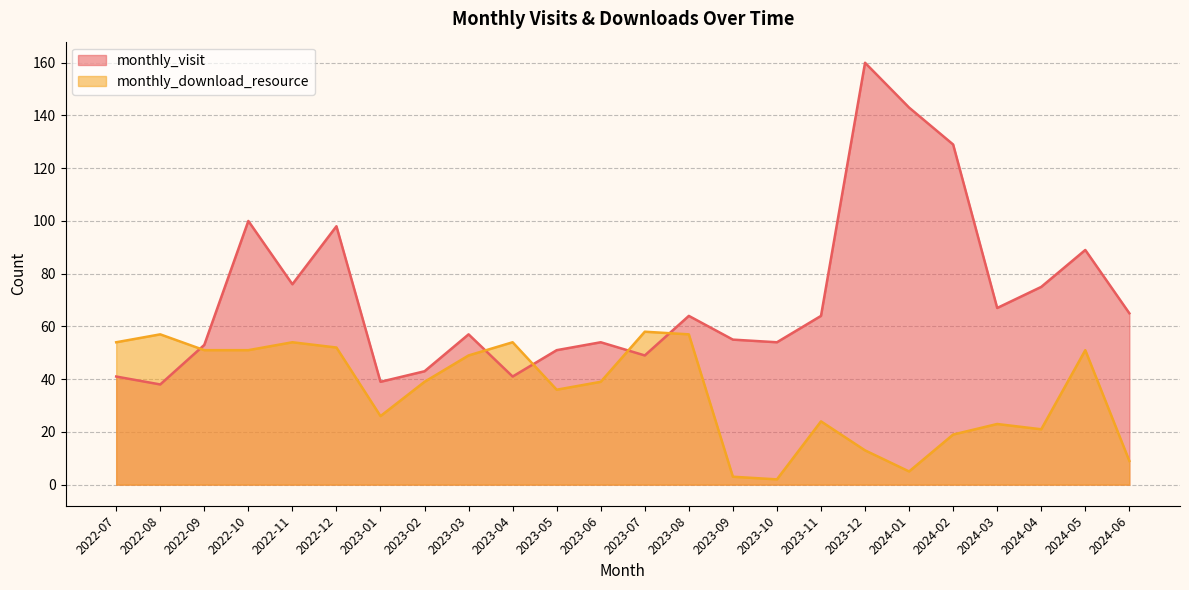

The monthly_download_resource series shows 15 at 2022-11. True or false?

False